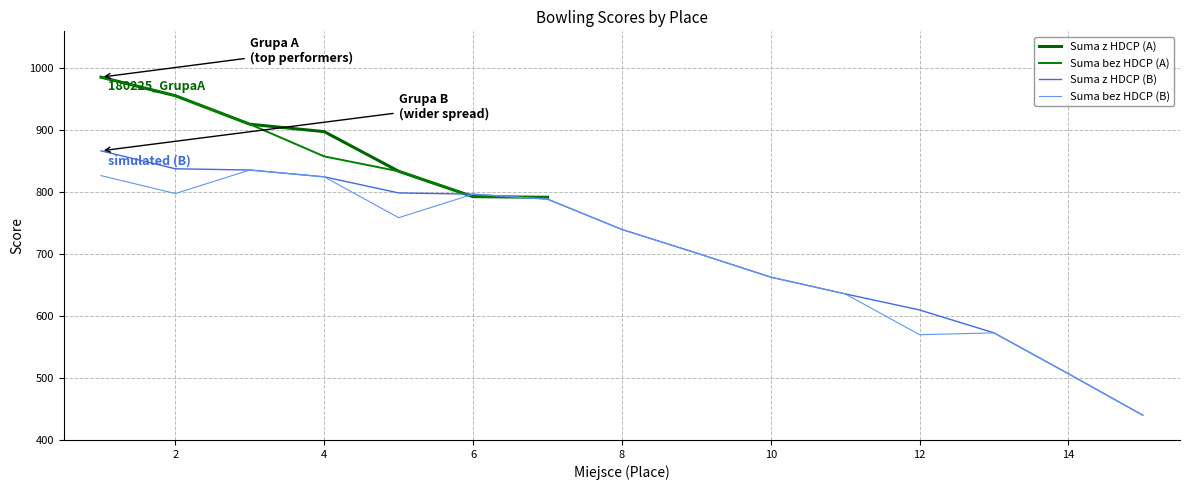

How many values in the Suma z HDCP (A) series are below 898?

3